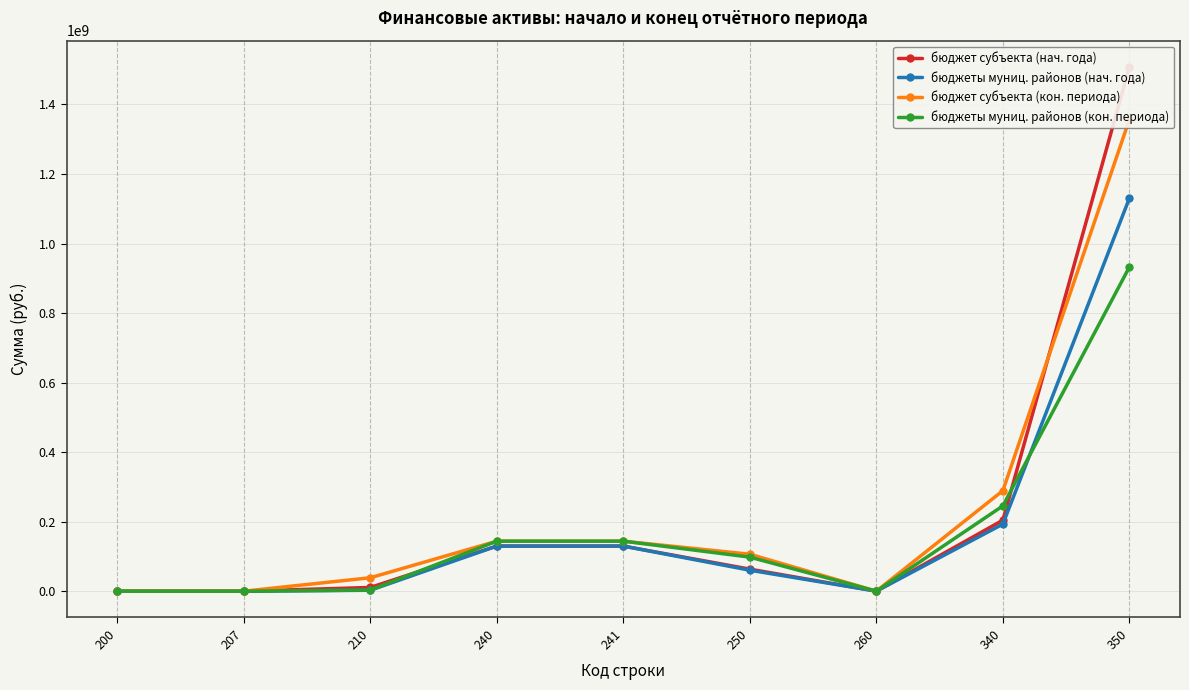

True or false: бюджеты муниц. районов (нач. года) and бюджет субъекта (кон. периода) intersect in this chart.

False